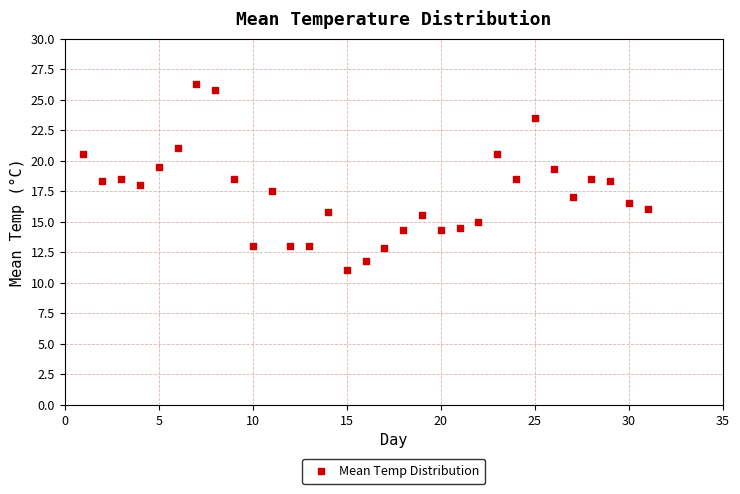

What is the range of Y values (max minus min)?

15.3